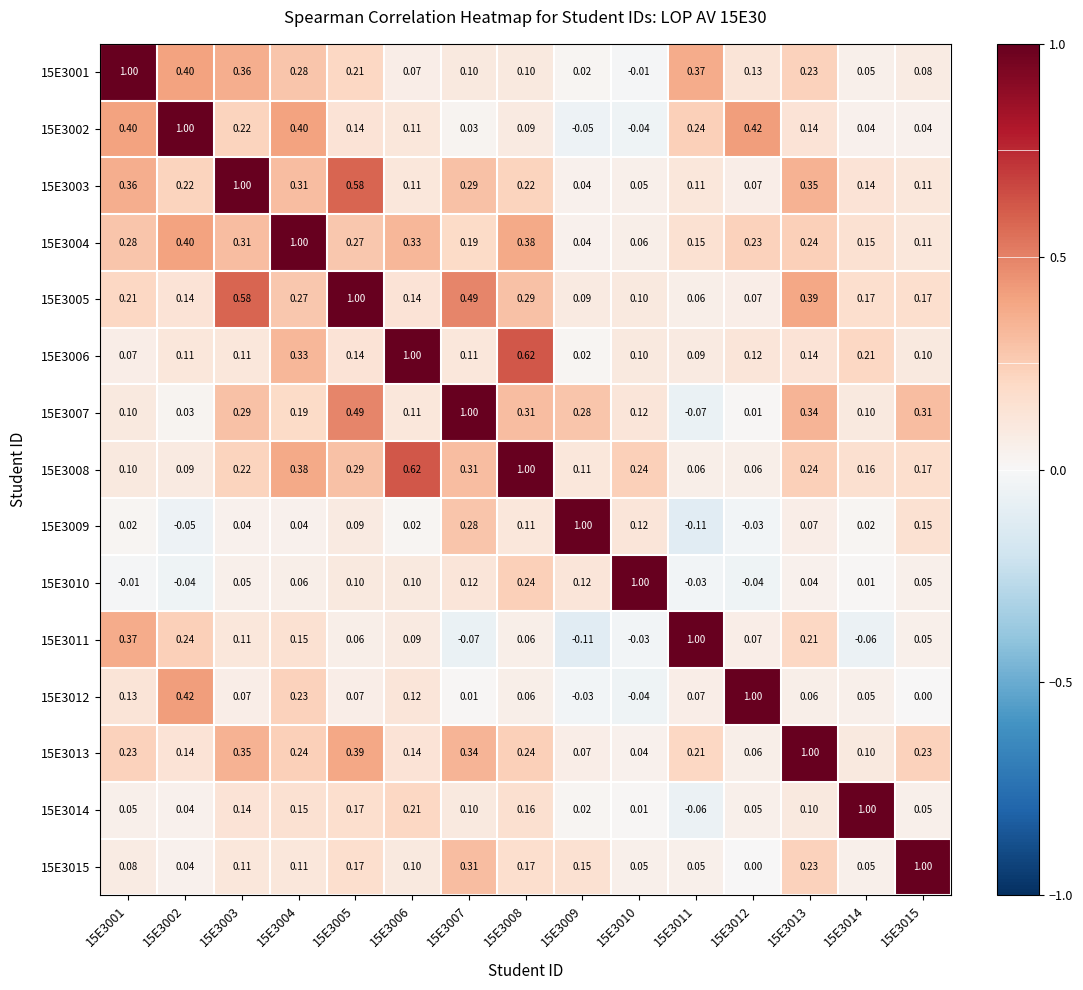

Is the value of 15E3007 at 15E3004 greater than the value of 15E3002 at 15E3005?

Yes